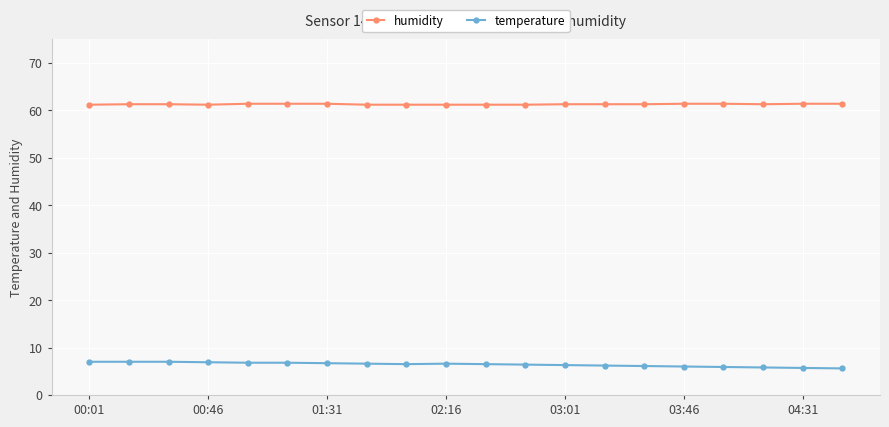

Which series has the largest total across all categories?

humidity